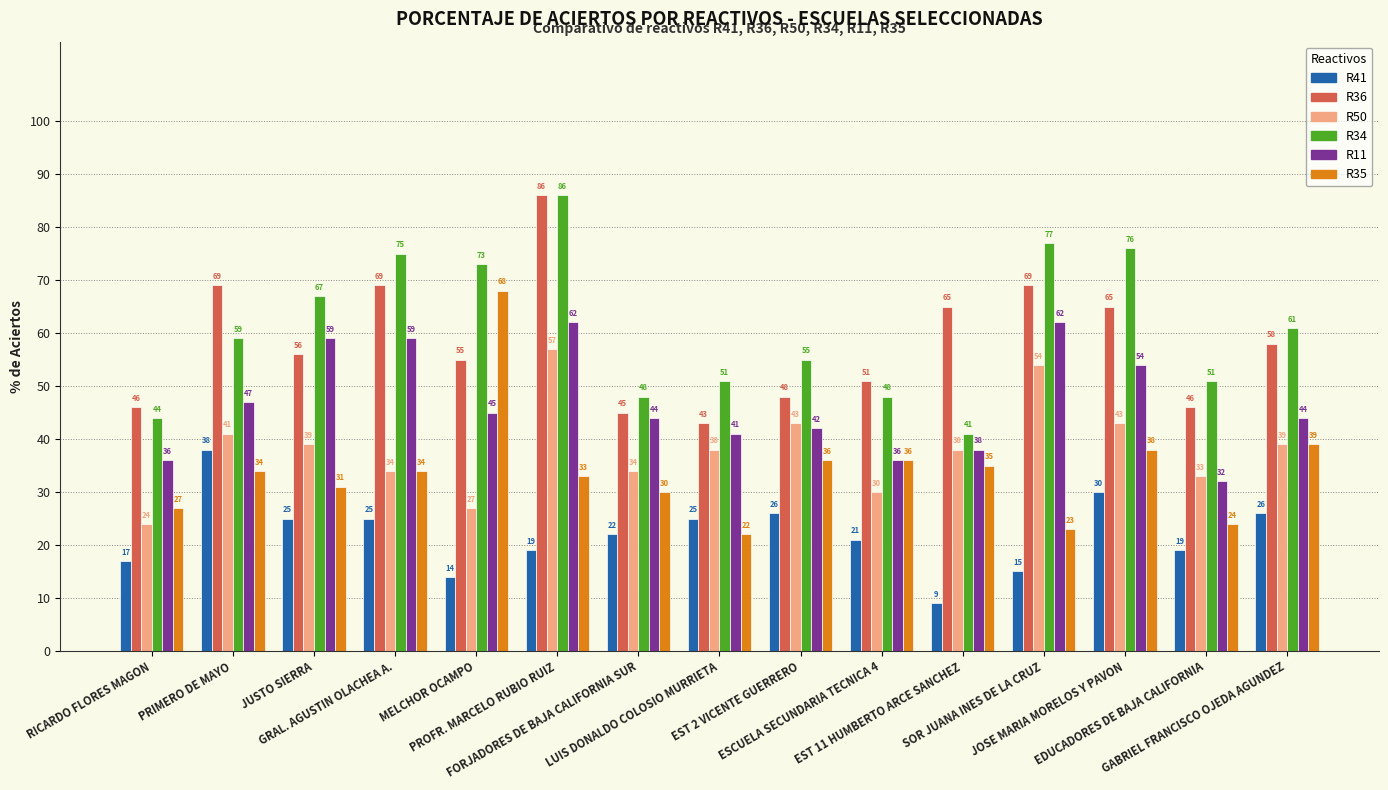

Is it true that R11 equals 102 at GRAL. AGUSTIN OLACHEA A.?

False